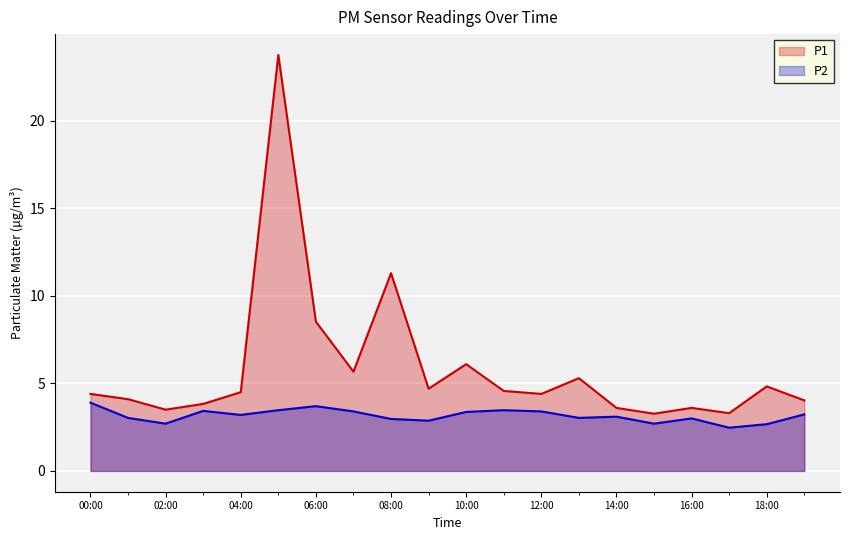

How many distinct data groups are displayed?

2